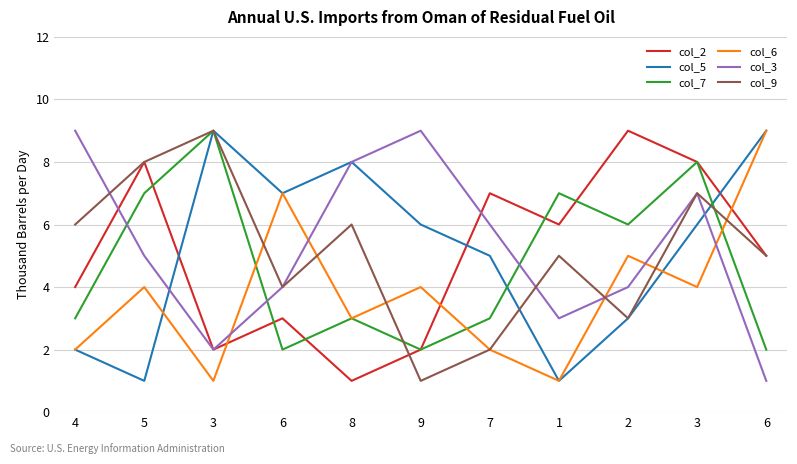

At which label is col_9 closest to 5?

1